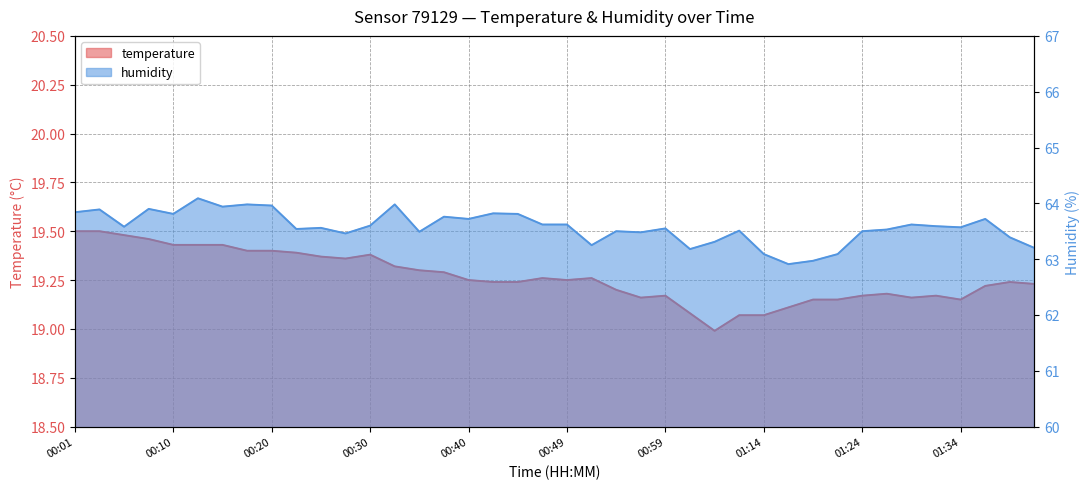

True or false: temperature and humidity cross at least once.

False